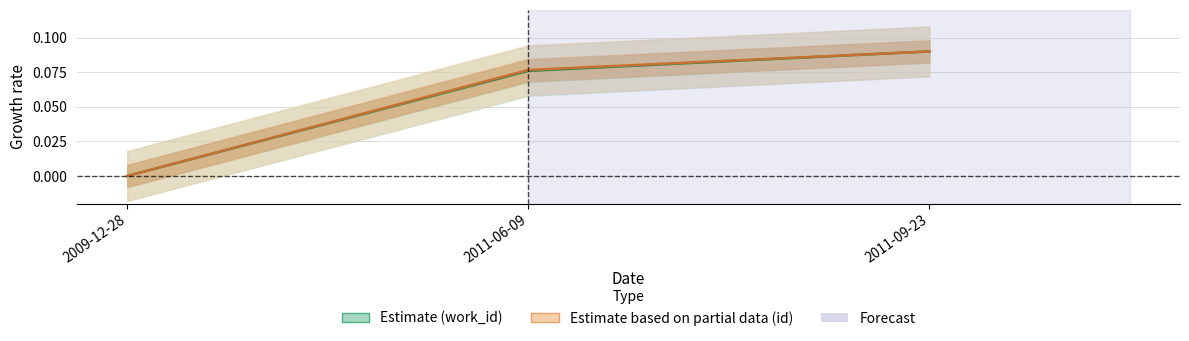

What is the sum of all Estimate (id) values?

0.2